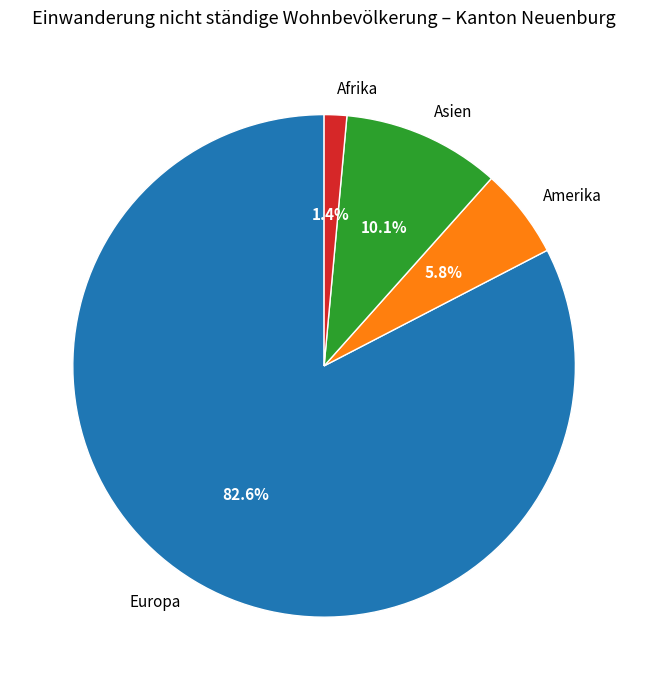

Combined, what portion of the pie is Afrika and Amerika?

7.2%